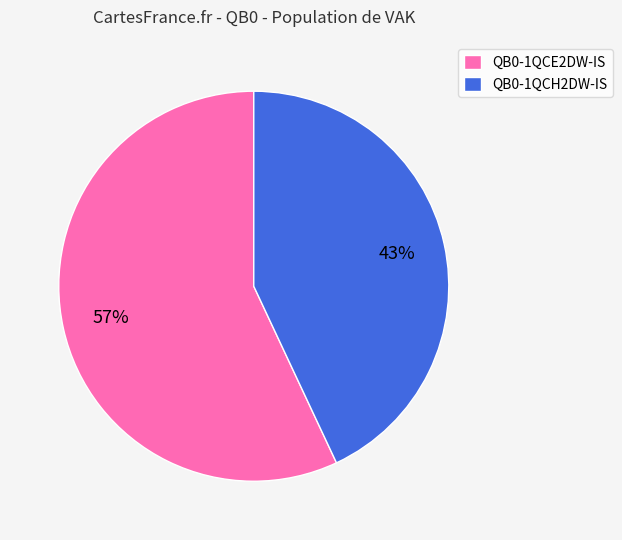

What percentage is the QB0-1QCH2DW-IS slice, to the nearest percent?

43%